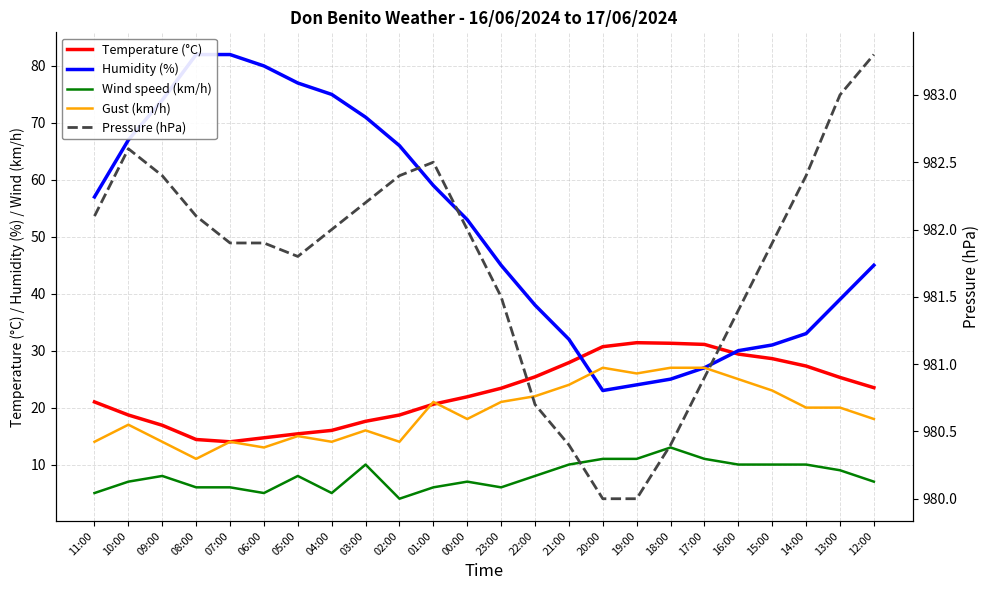

Is the value of Gust (km/h) at 18:00 greater than the value of Pressure (hPa) at 06:00?

No